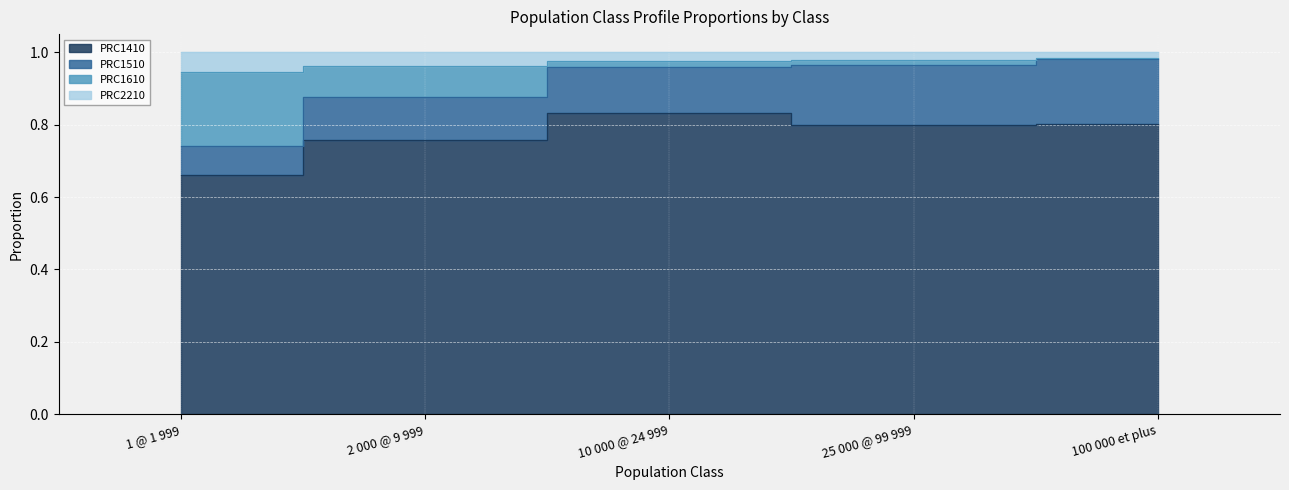

What is the lowest value of the PRC1410 series?

0.7